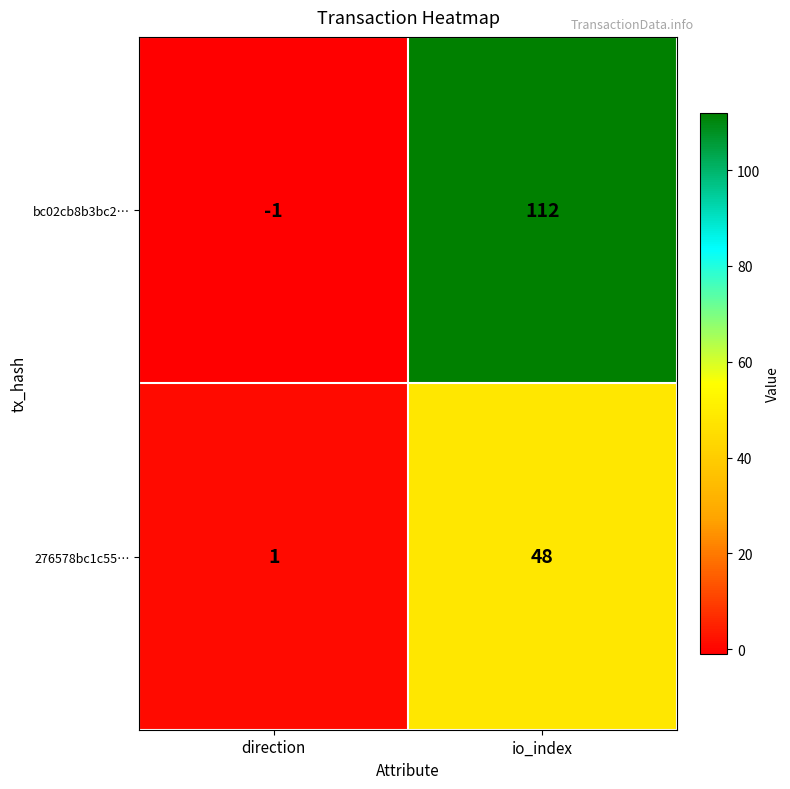

Which series changed the most between direction and io_index?

bc02cb8b3bc2…